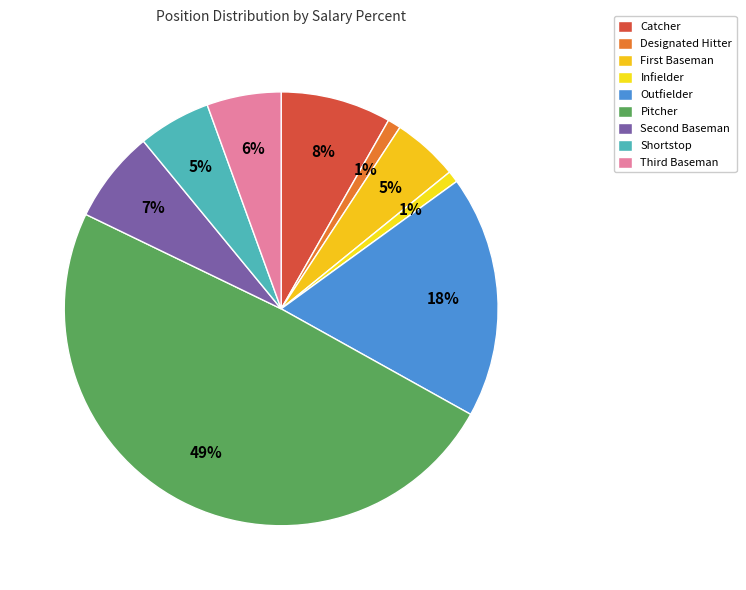

The Infielder slice represents 11% of the pie. True or false?

False